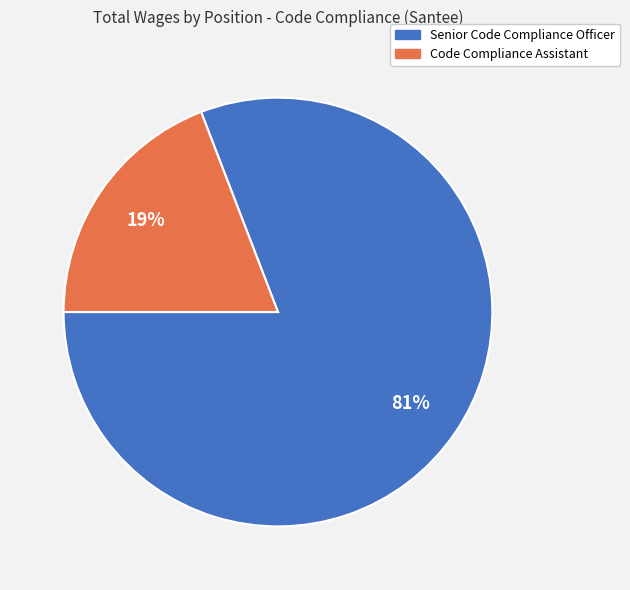

Which category accounts for the majority?

Senior Code Compliance Officer